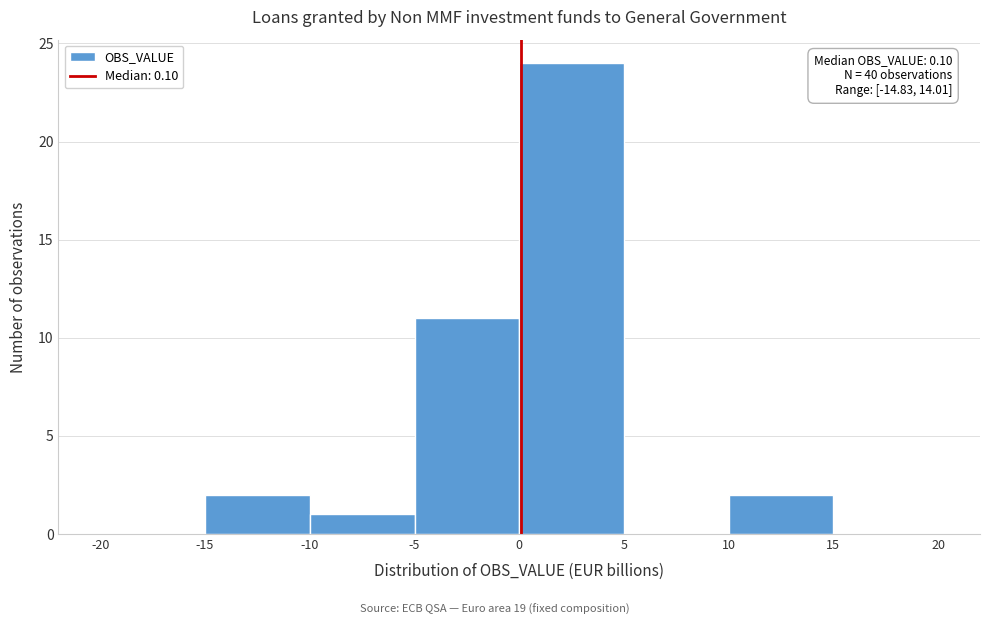

Which range on the x-axis has the tallest bar?

0 to 5